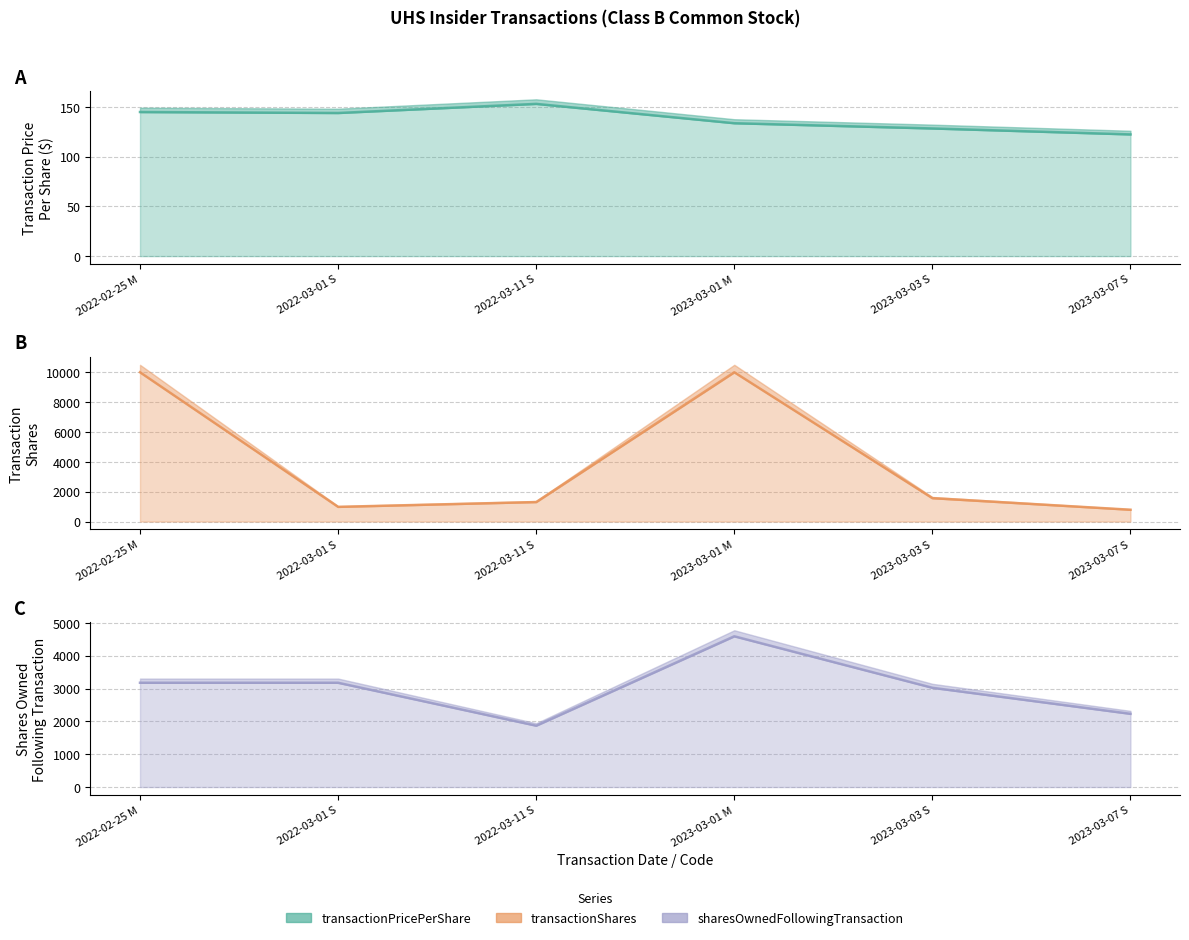

Rank the series at 2022-03-11 S from highest to lowest value.

sharesOwnedFollowingTransaction, transactionShares, transactionPricePerShare